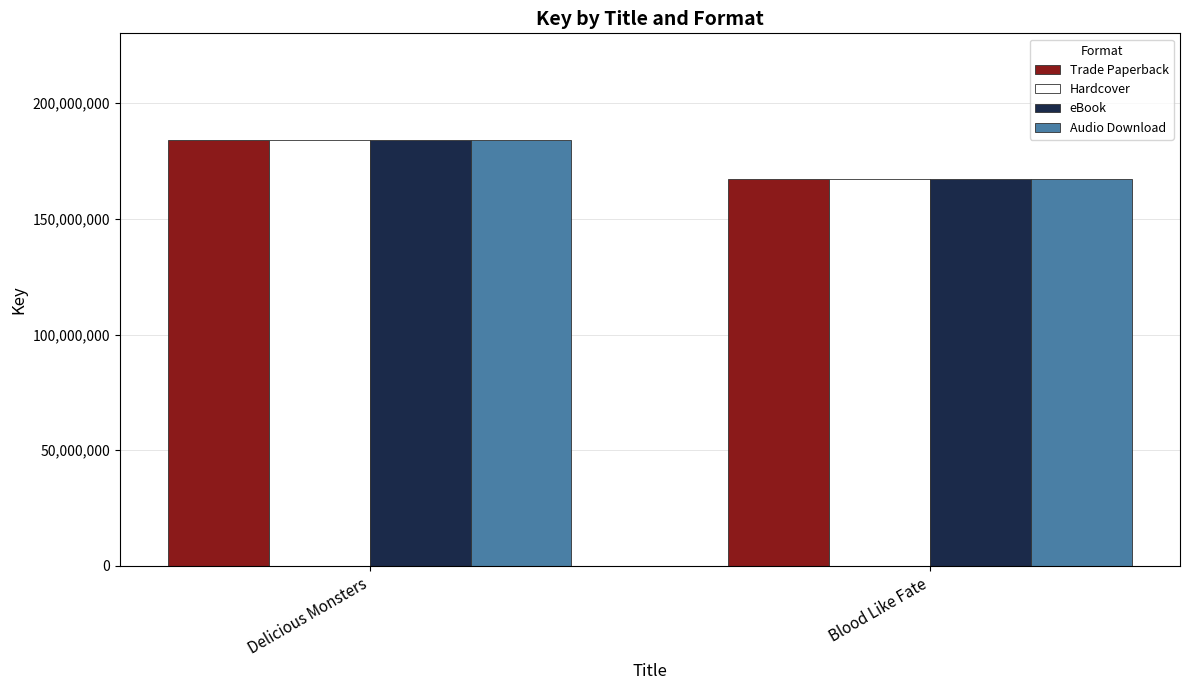

Where is eBook nearest to the value 175715717?

Blood Like Fate